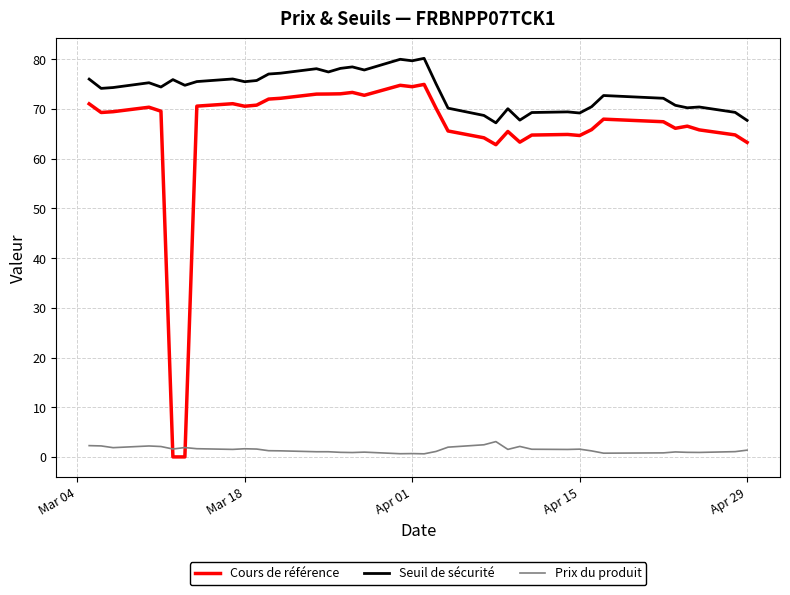

Which series has the largest total across all categories?

Seuil de sécurité